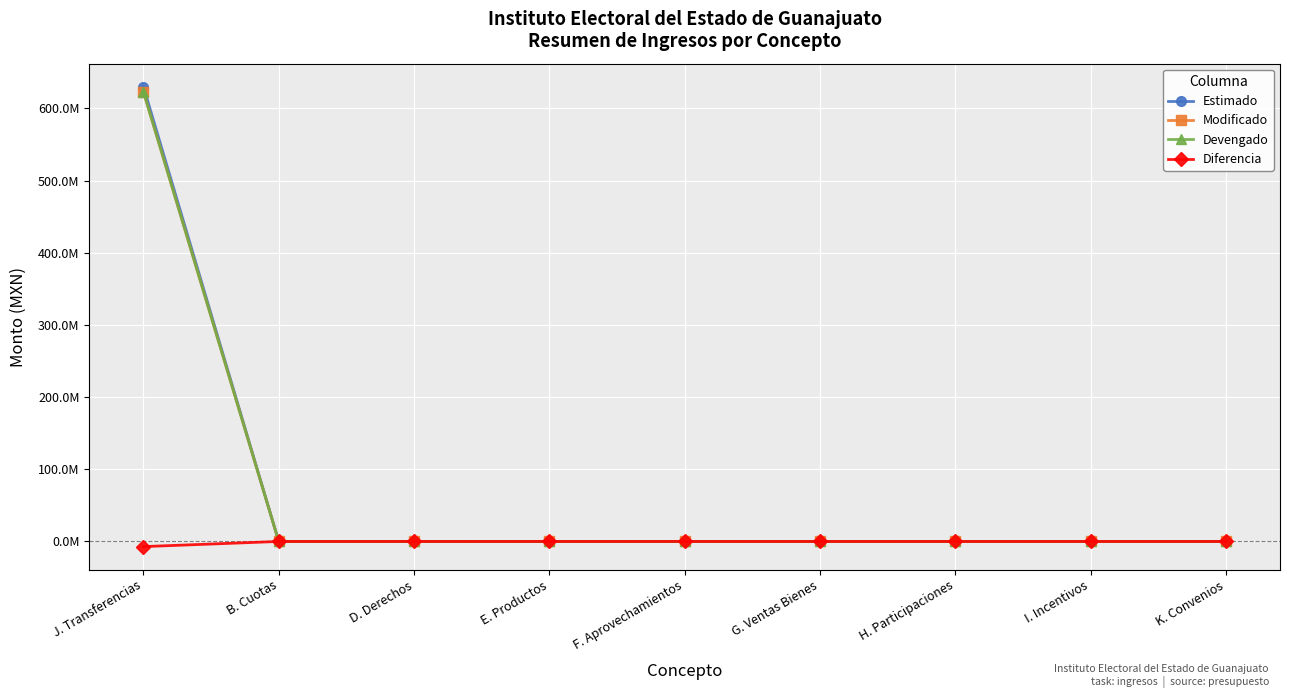

Does the chart have visible grid lines?

Yes